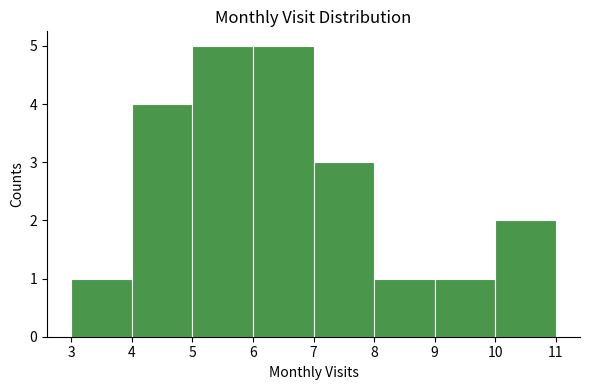

Reading left to right, list every bar in this chart as the range it spans on the x-axis followed by its height. The values are not printed on the chart, so give them approximately, as read against the axis.

3 to 4: 1
4 to 5: 4
5 to 6: 5
6 to 7: 5
7 to 8: 3
8 to 9: 1
9 to 10: 1
10 to 11: 2